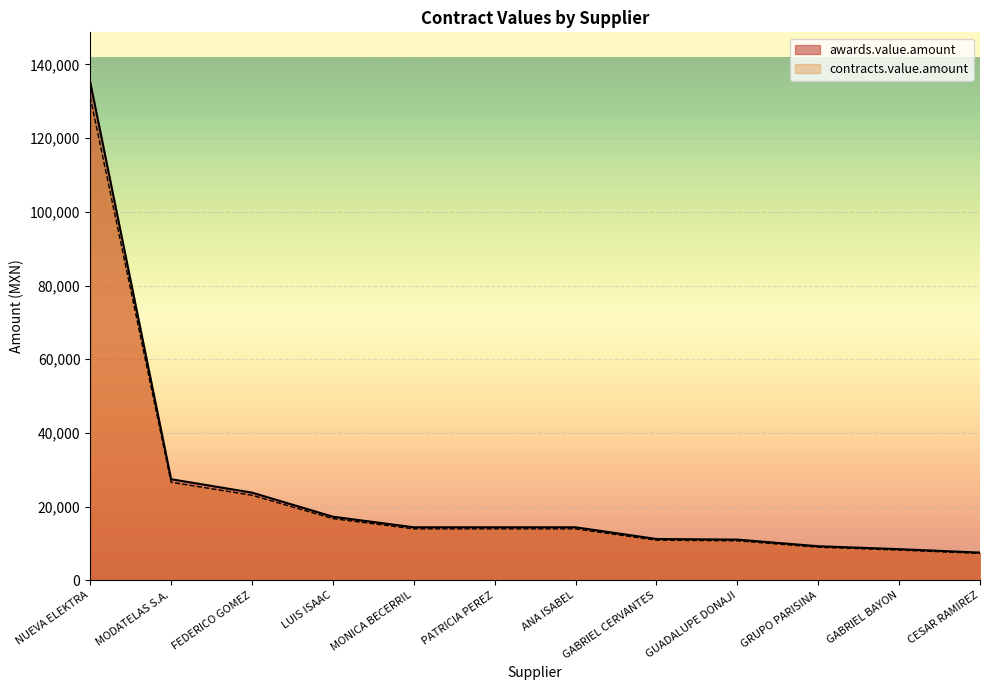

What is the average value of the contracts.value.amount series?

23775.8